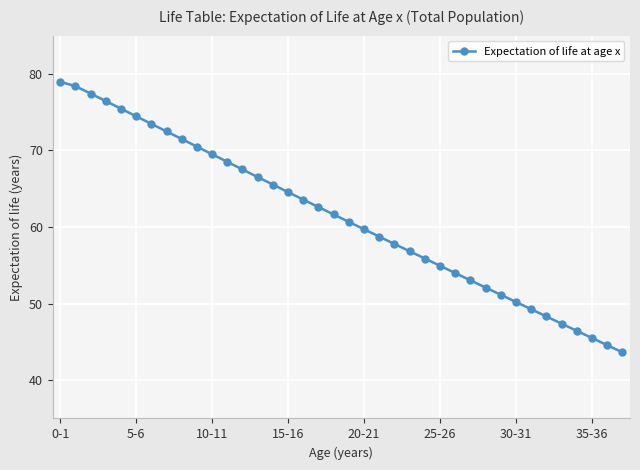

What is the sum of all values?

2329.4